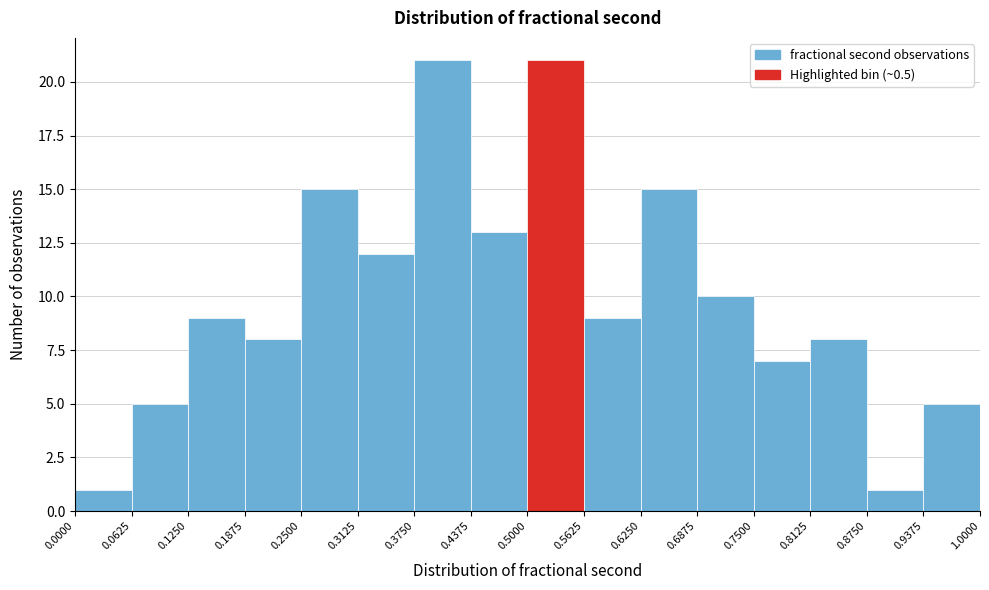

How tall is the bar that spans 0.7500 to 0.8125 on the x-axis? The values are not printed on the chart, so give them approximately, as read against the axis.

7